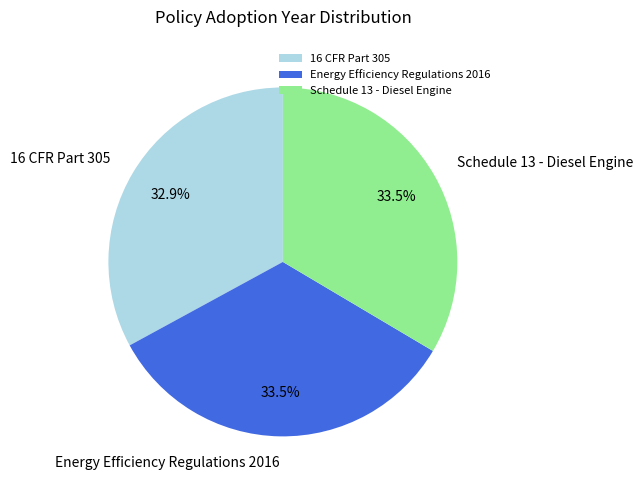

Combined, what portion of the pie is 16 CFR Part 305 and Energy Efficiency Regulations 2016?

66.5%